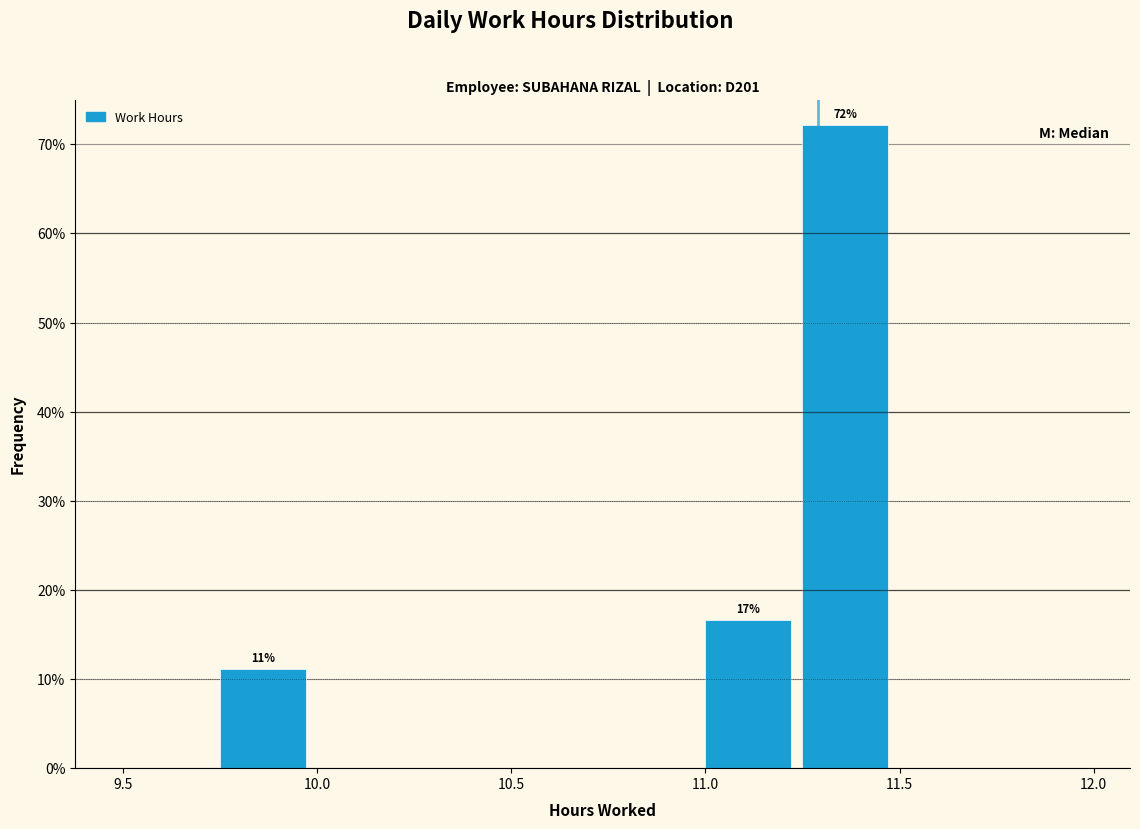

Which range on the x-axis has the tallest bar?

11.25 to 11.50